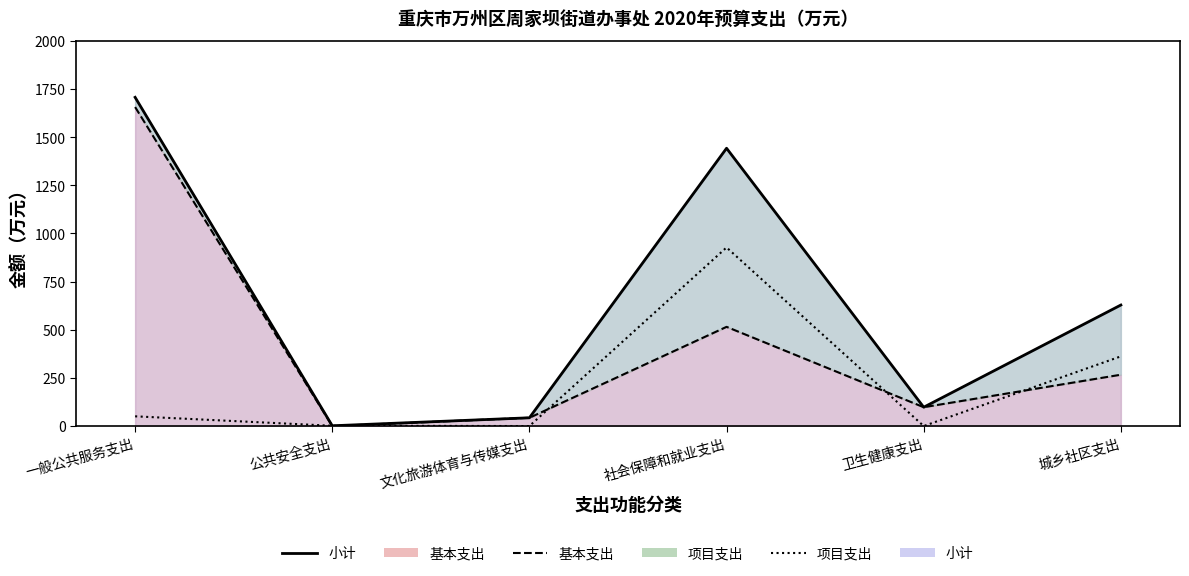

Reading right to left, what are all the values shown in this chart?

小计线: 城乡社区支出=628.2	卫生健康支出=97.8	社会保障和就业支出=1441.9	文化旅游体育与传媒支出=42.9	公共安全支出=1.4	一般公共服务支出=1706.2
基本支出线: 城乡社区支出=266.5	卫生健康支出=97.8	社会保障和就业支出=514.9	文化旅游体育与传媒支出=42.9	公共安全支出=0.0	一般公共服务支出=1655.7
项目支出线: 城乡社区支出=361.7	卫生健康支出=0.0	社会保障和就业支出=927.0	文化旅游体育与传媒支出=0.0	公共安全支出=1.4	一般公共服务支出=50.5